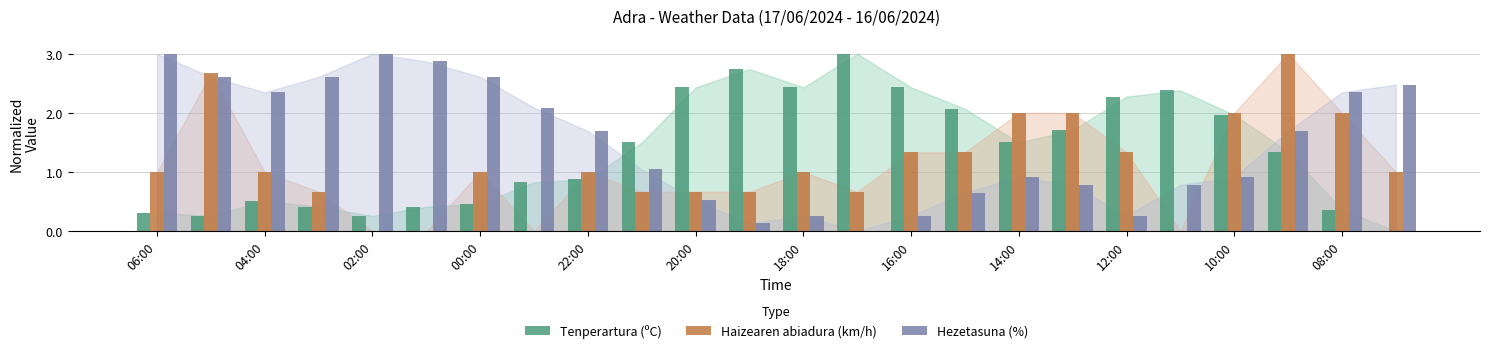

What is the average value of the Haizearen abiadura (km/h) series?

1.1